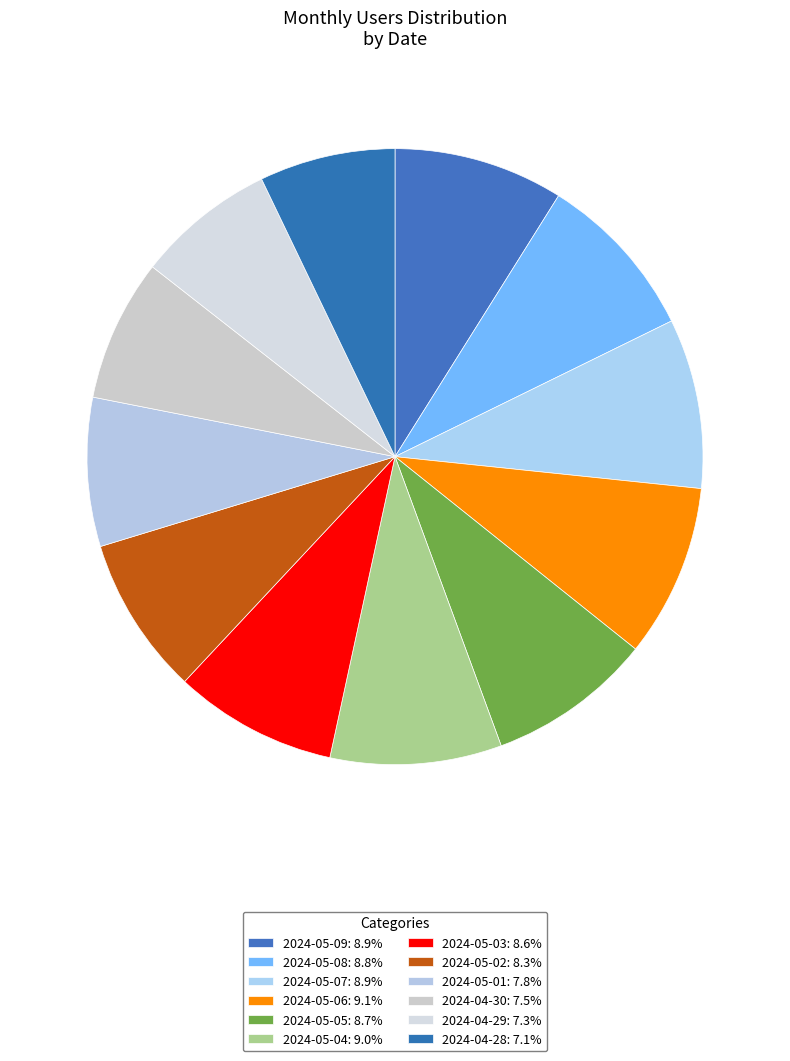

True or false: 2024-05-02 accounts for 1% of the total.

False